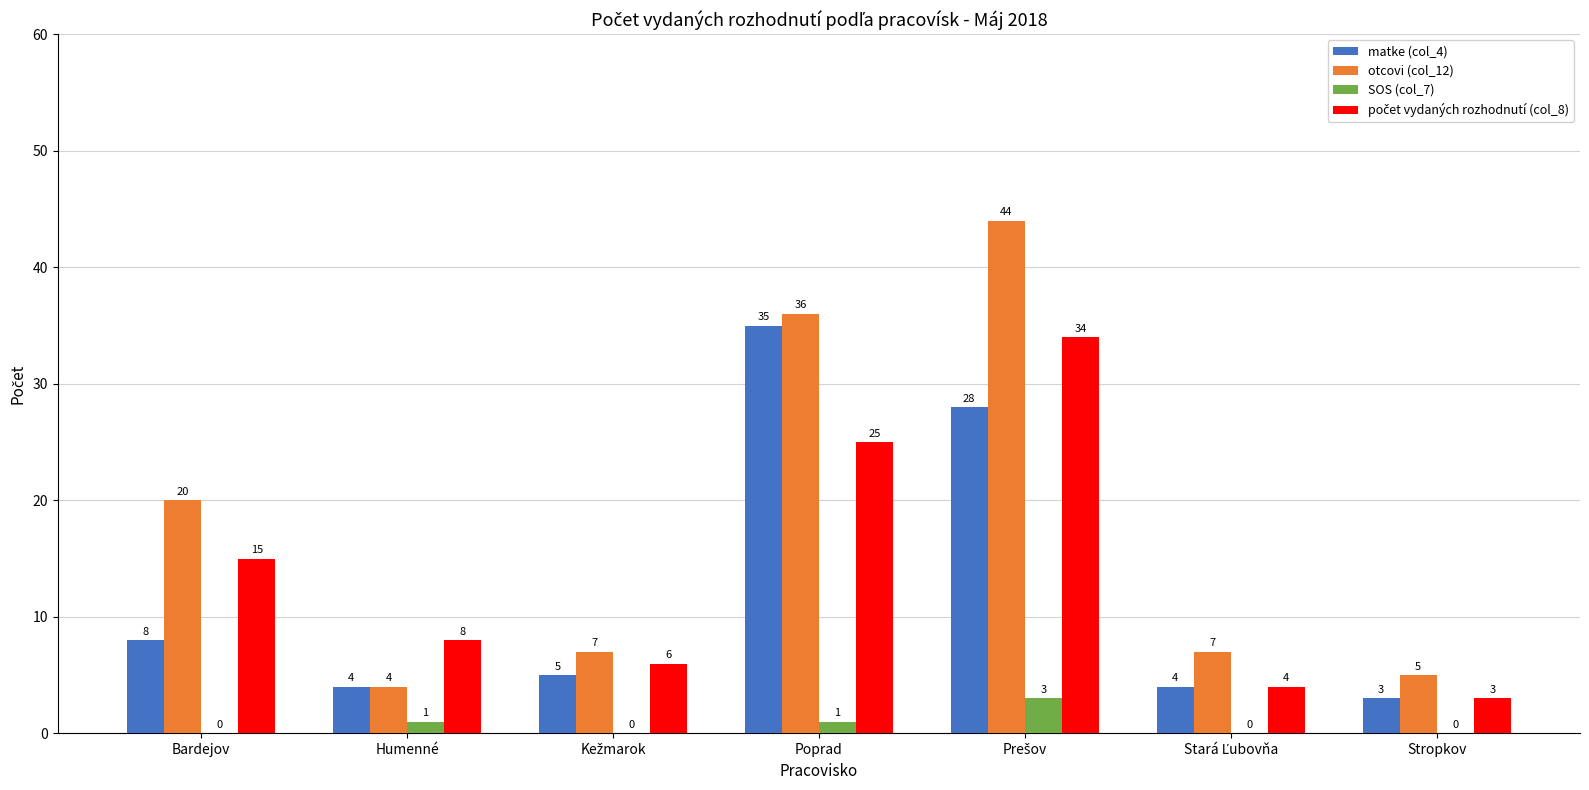

What is the total value across all series at Humenné?

17